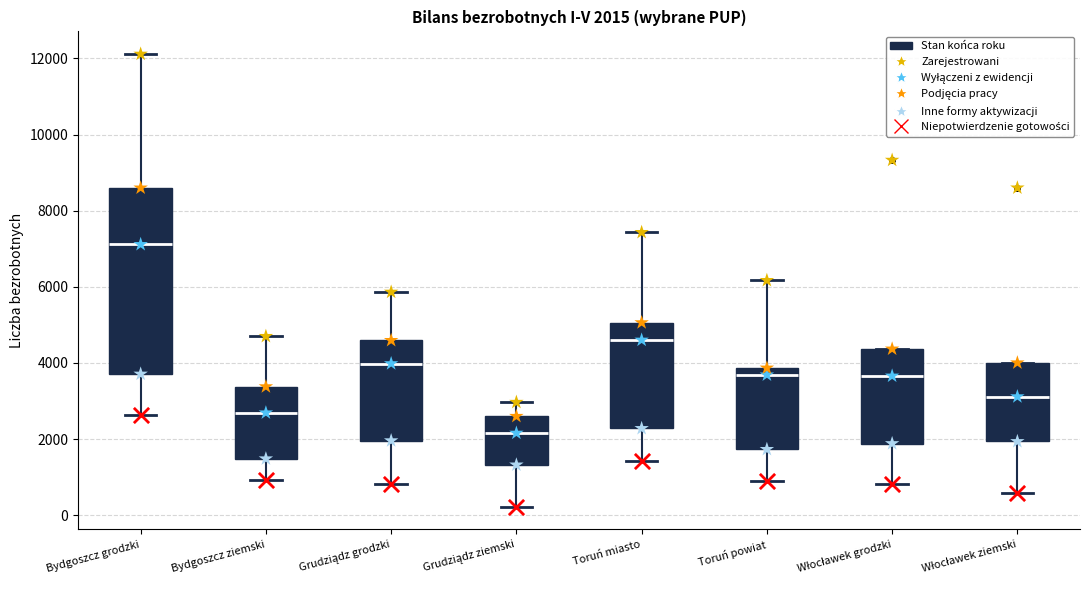

Which box's median line is the highest?

Bydgoszcz grodzki